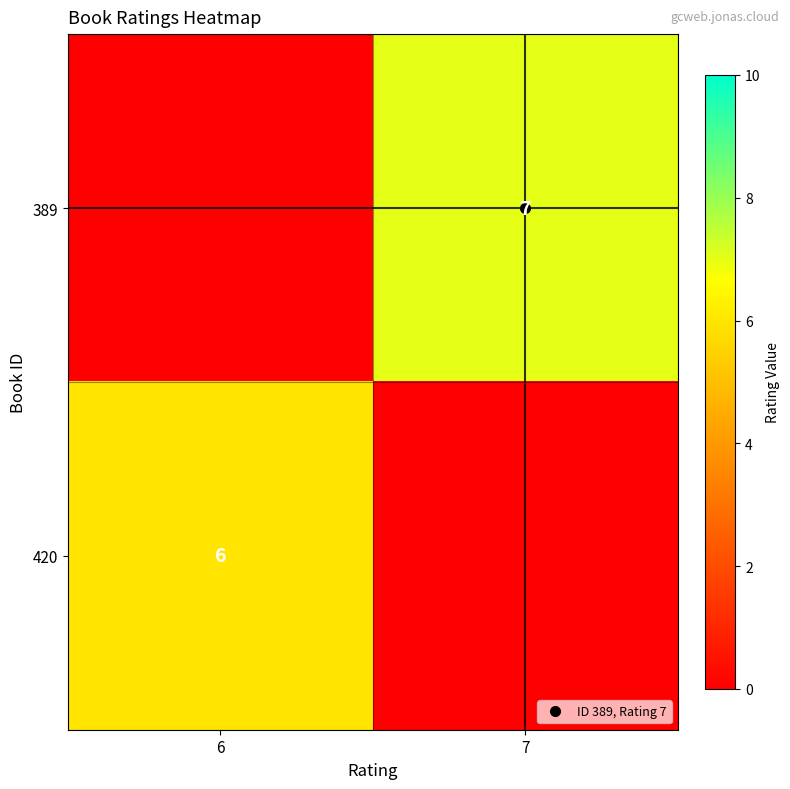

What is the difference between the maximum and minimum values in the 420 series?

6